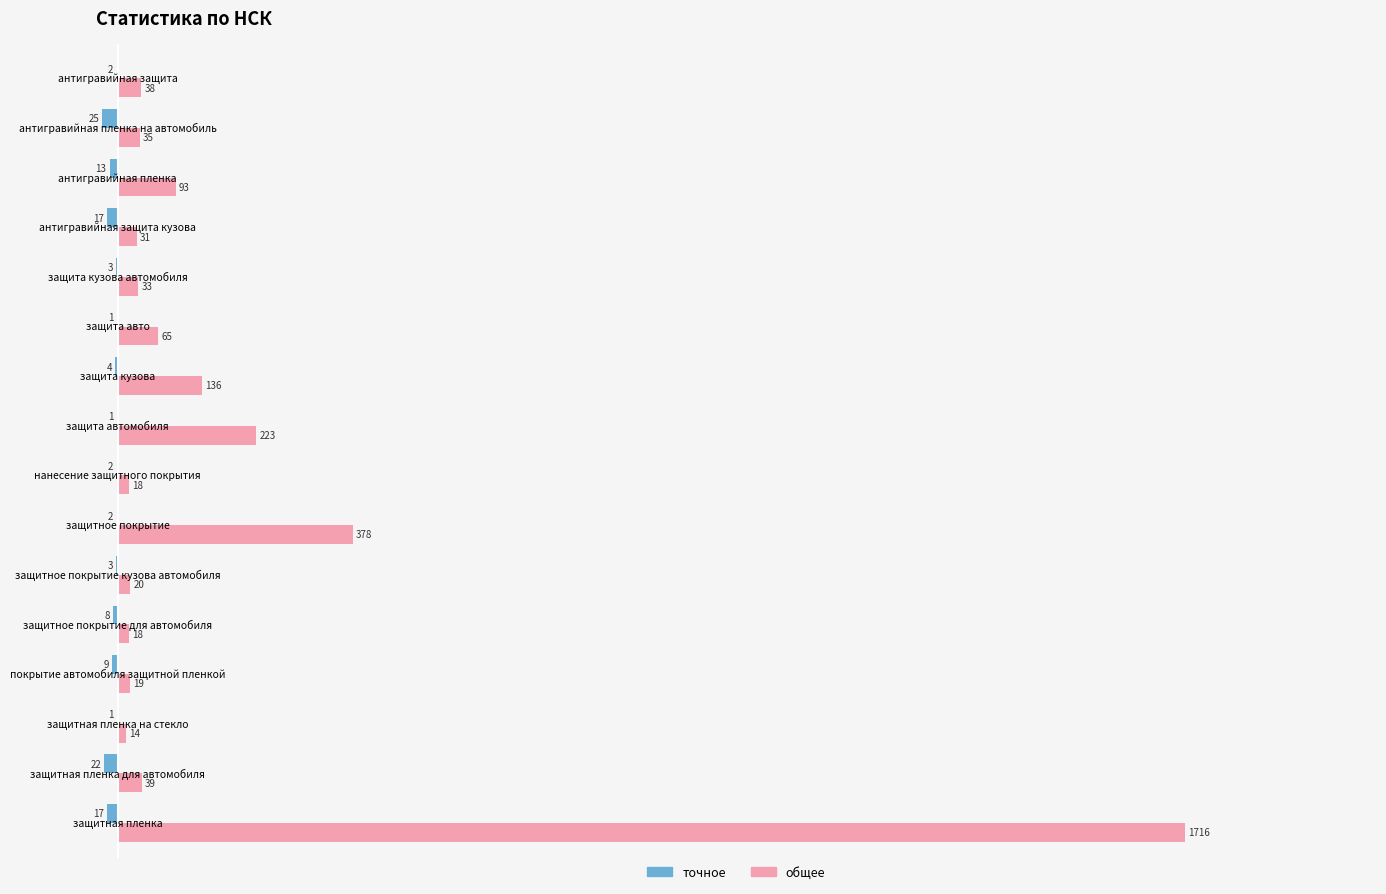

What are all the series names shown in the legend?

точное, общее